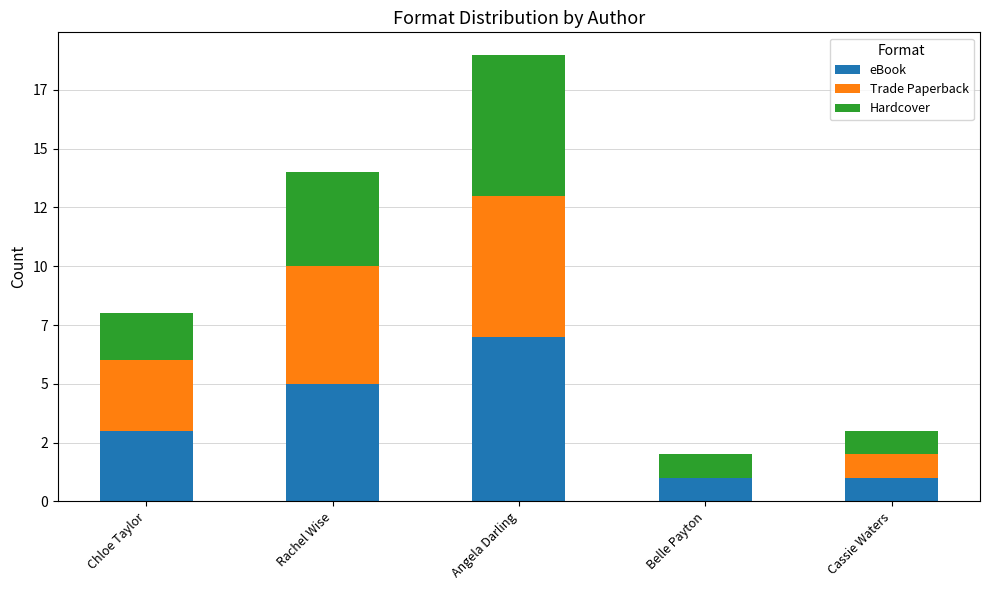

Are the bars grouped side by side (vs. stacked)?

No